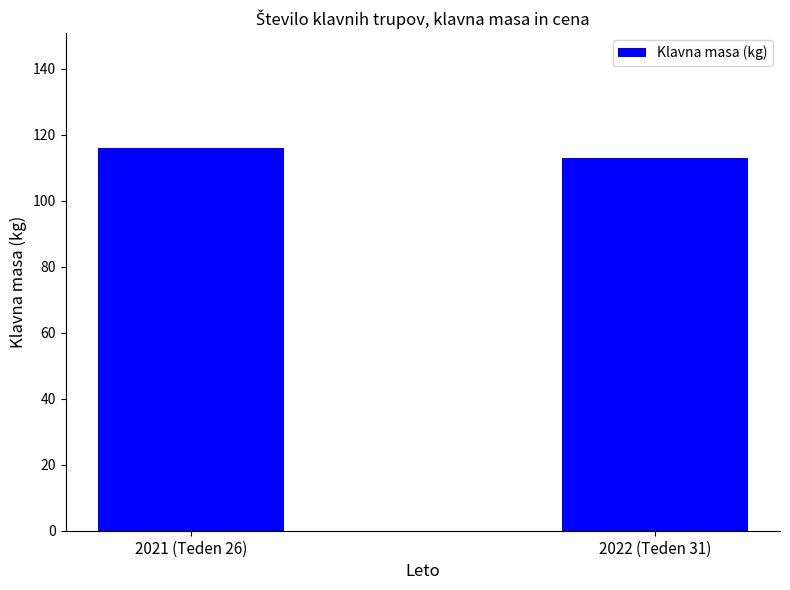

At which label is the value closest to 114?

2022 (Teden 31)